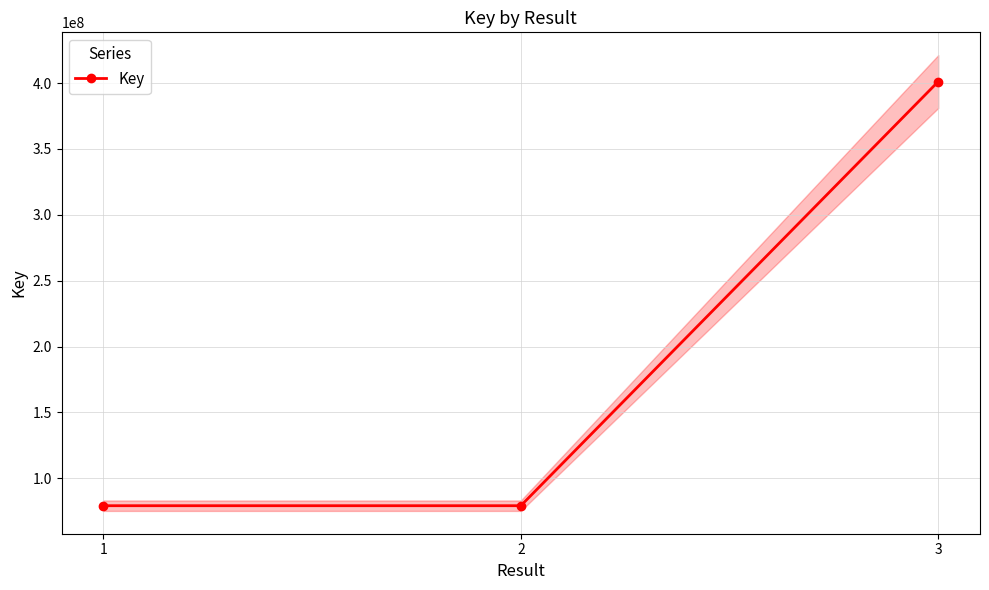

What is the change in value from 1 to 3?

+321954391